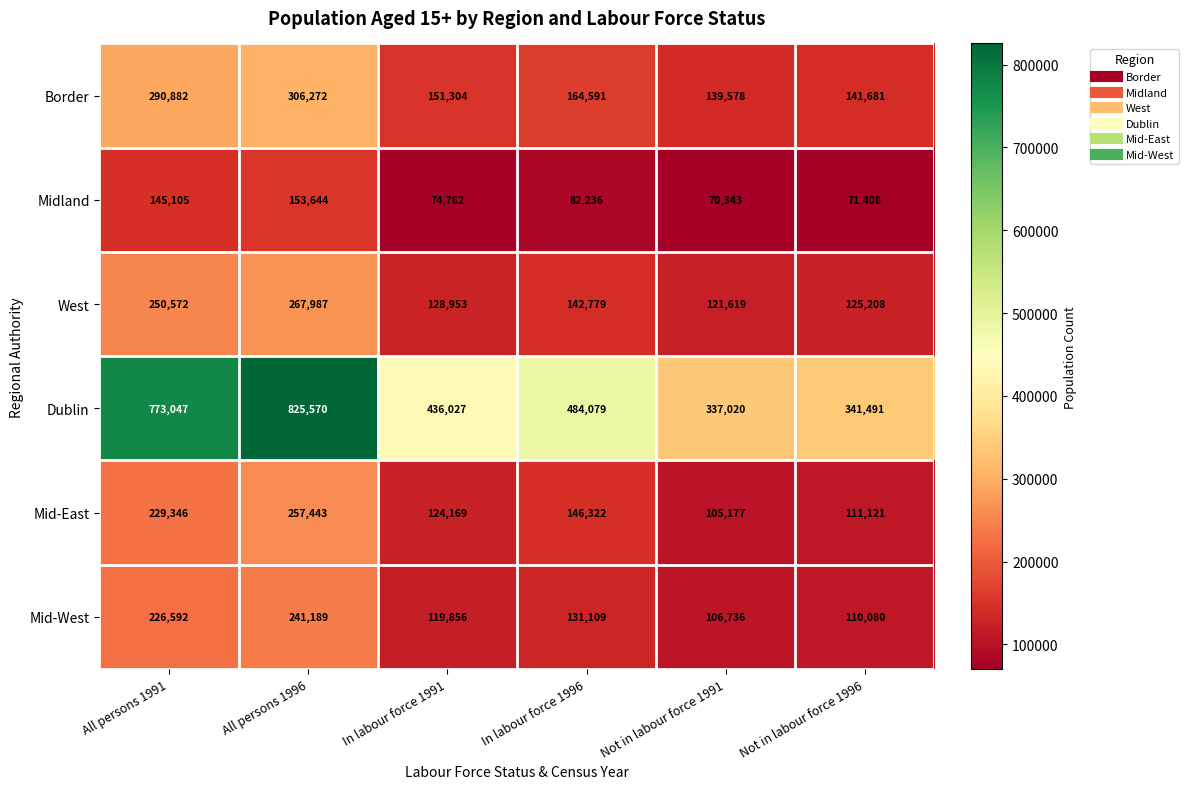

What is the difference between the highest and lowest values at Not in labour force 1996?

270083